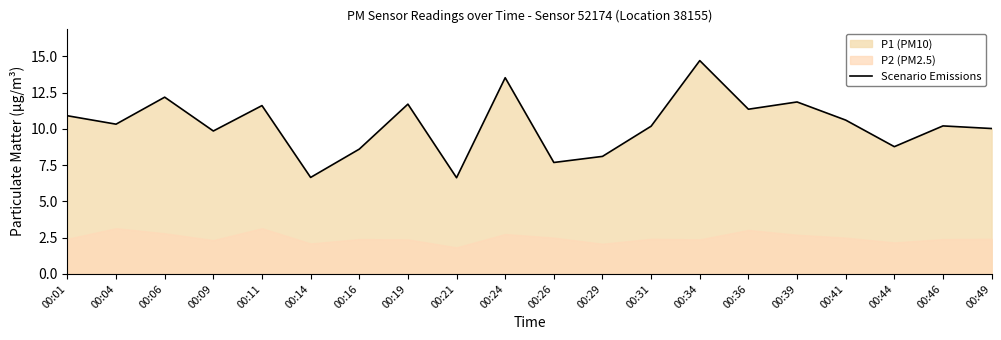

What is the change in value from 00:09 to 00:46?

+0.3